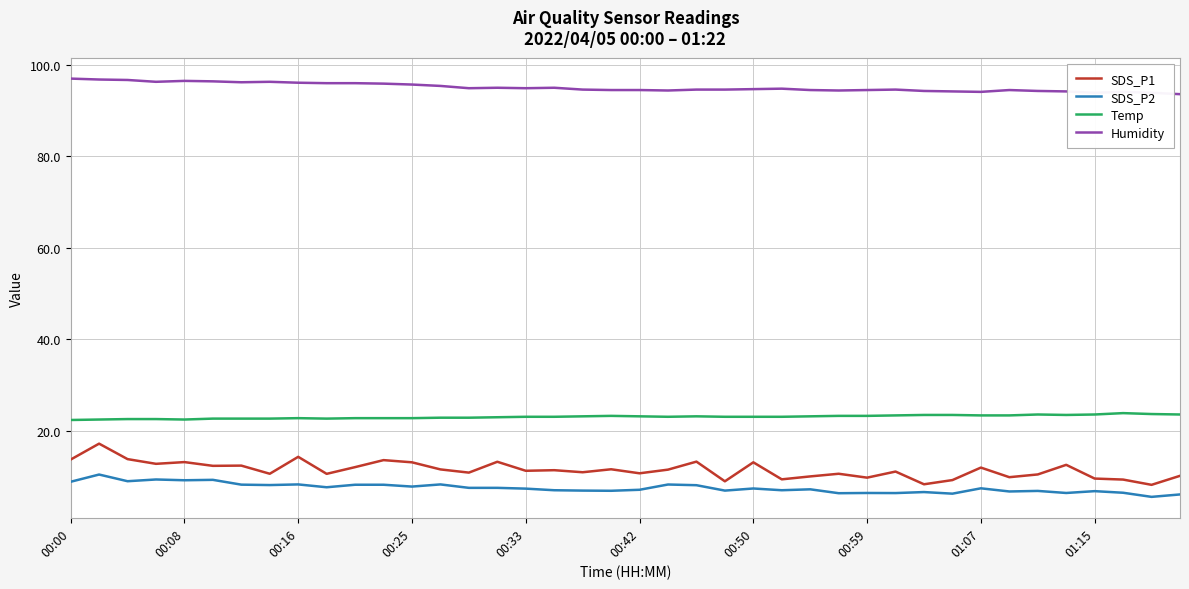

Which series has the largest total across all categories?

Humidity